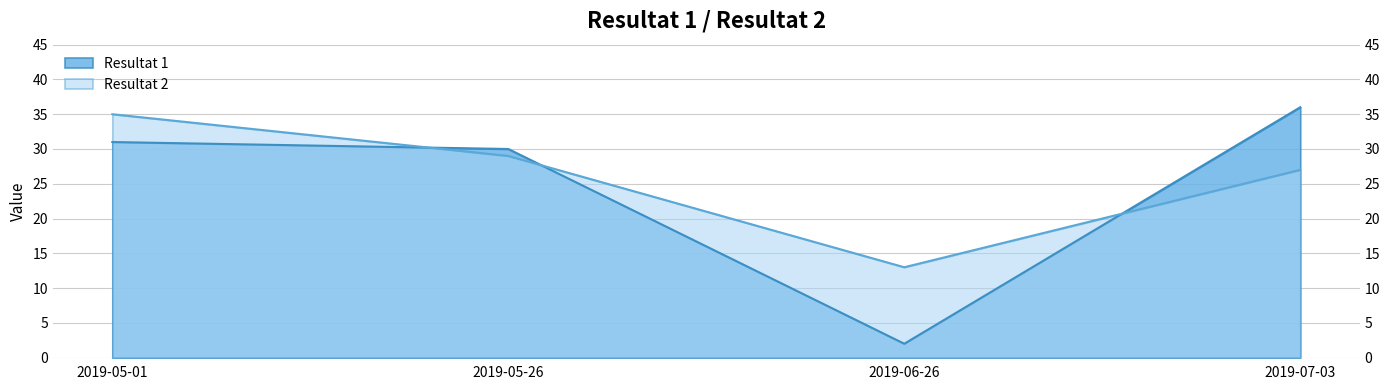

What value does the Resultat 1 series have at 2019-07-03?

36